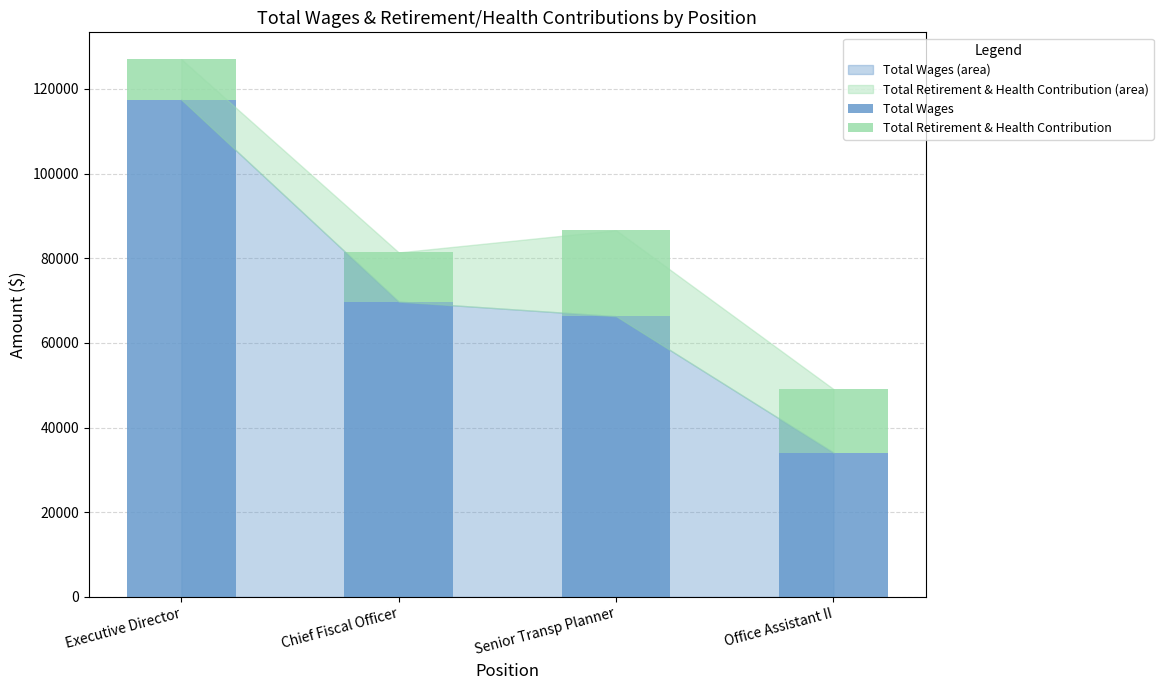

What is the sum of all Total Wages values?

287670